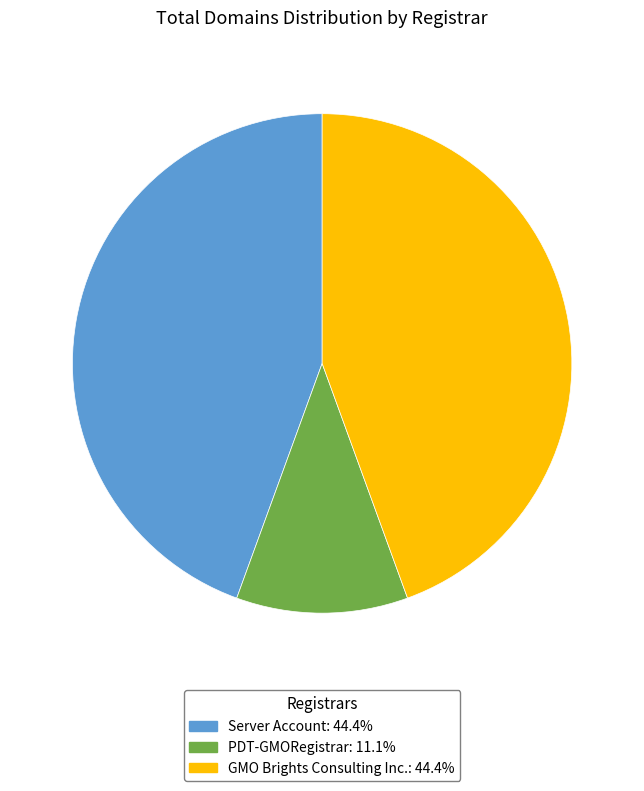

Which category has the smallest portion of the pie?

PDT-GMORegistrar